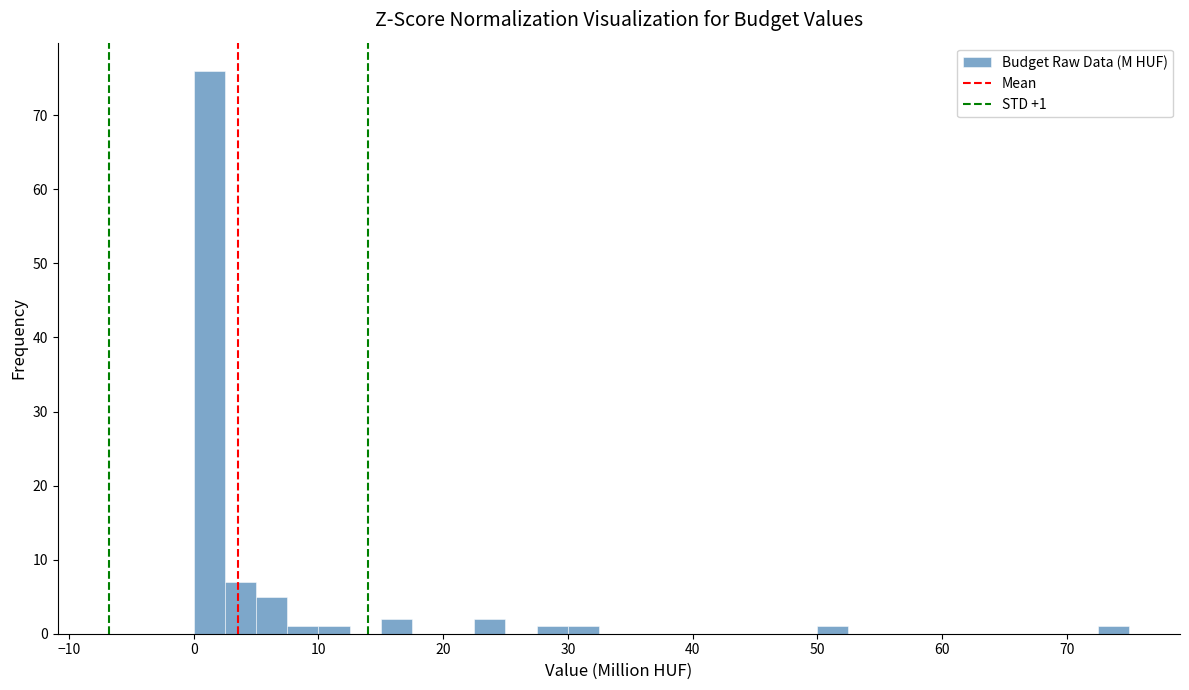

Around what value on the x-axis is the tallest bar? Give the approximate position of its centre, as read against the axis.

1